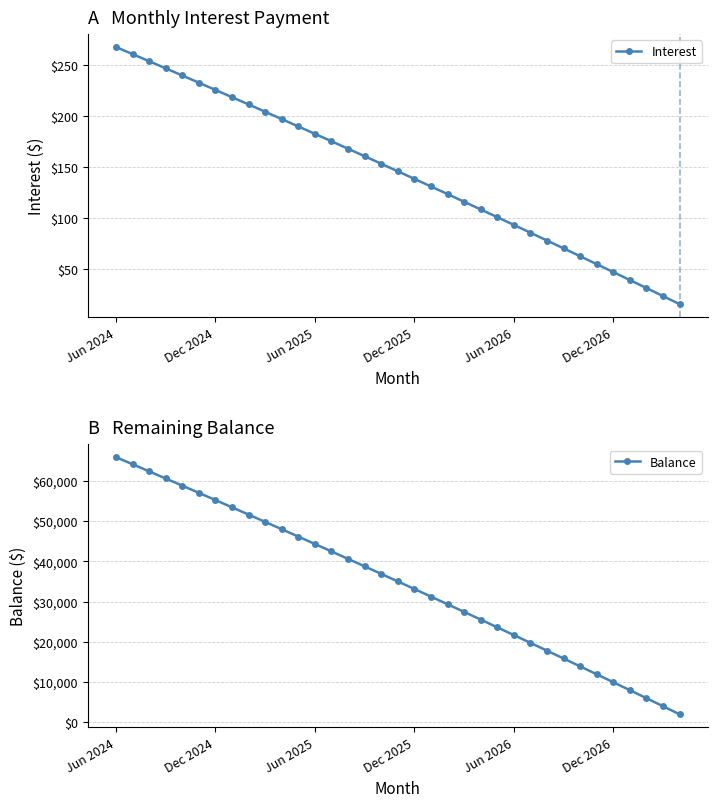

True or false: Interest has more than 0 points higher than both neighbors.

False